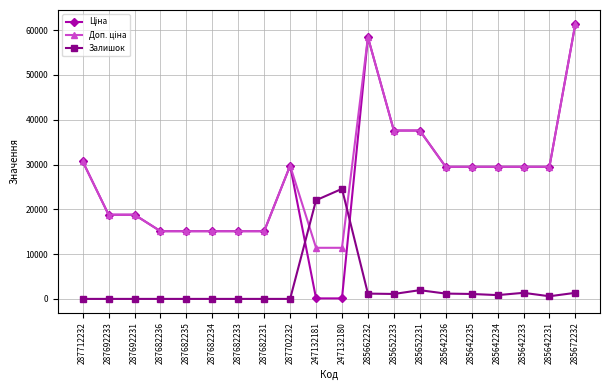

The Залишок series shows 7508.2 at 287692231. True or false?

False